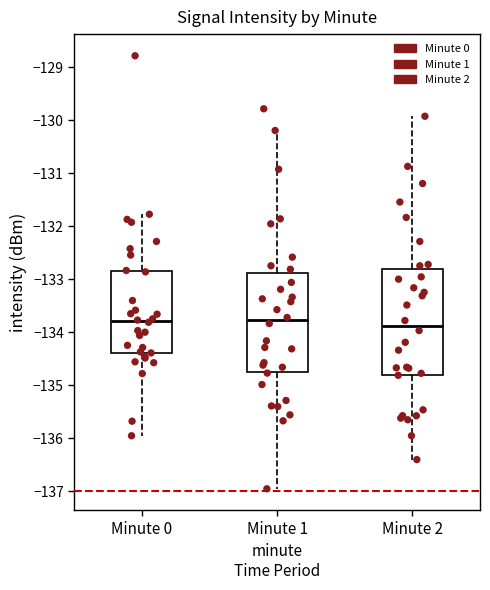

Comparing the boxes themselves (not the whiskers), which one is the tallest?

Minute 2